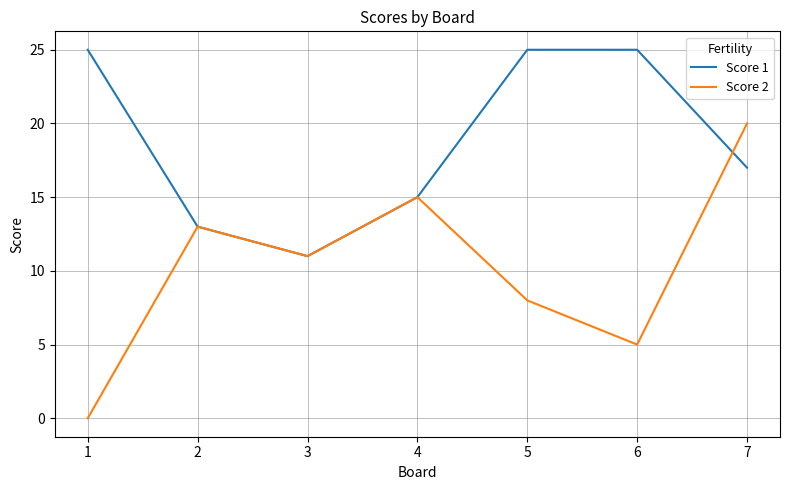

Which series has the largest total across all categories?

Score 1